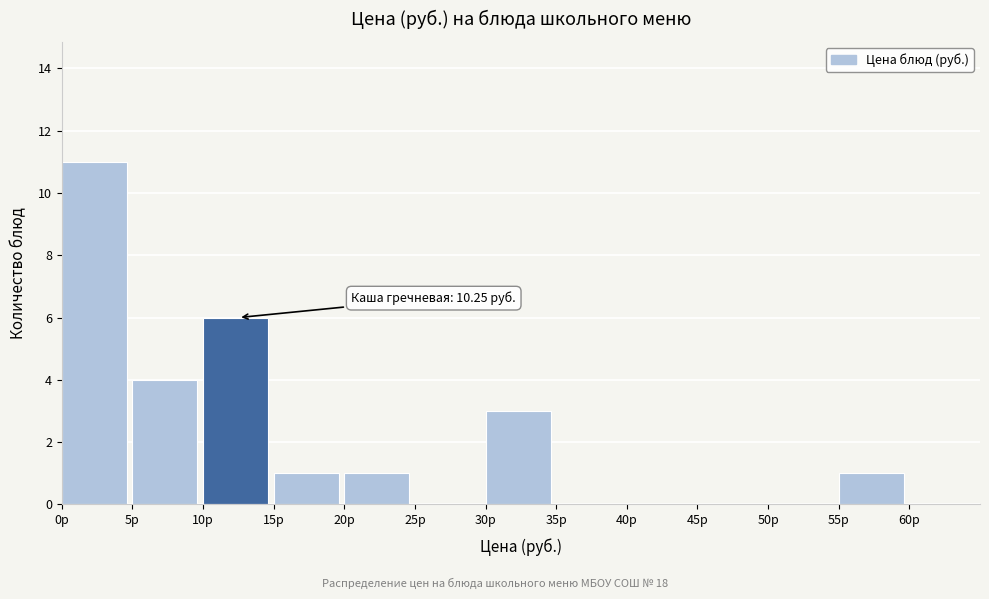

Over which range of the x-axis is the bar tallest?

0 to 5